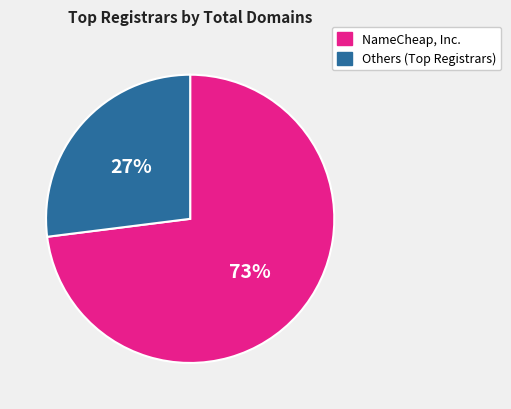

To the nearest percent, what is the difference between the largest and smallest slice percentages?

46%